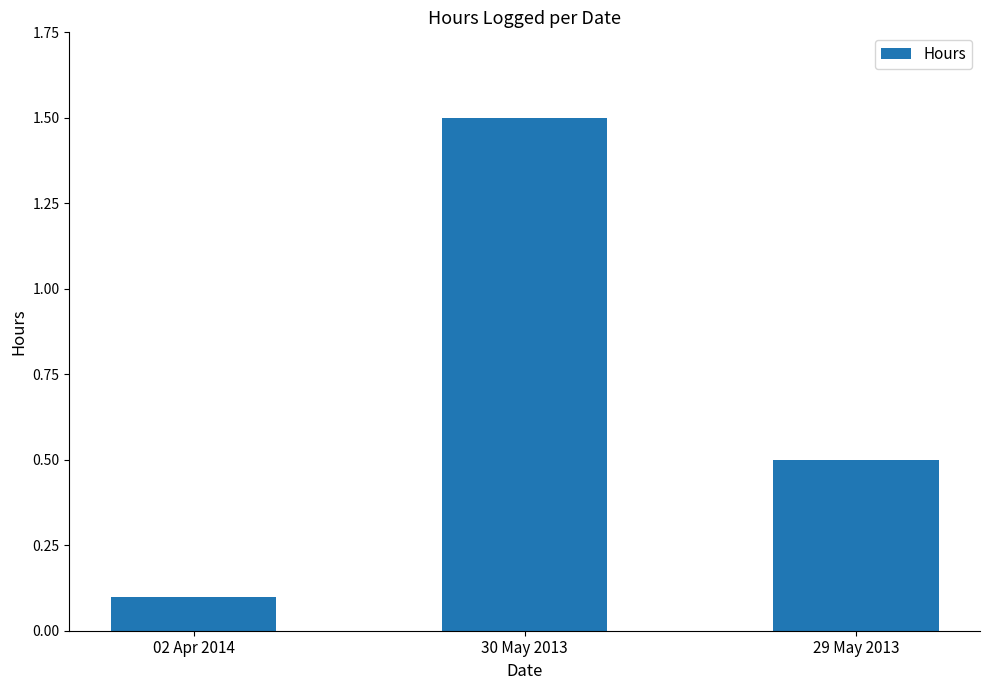

What is the maximum value shown in the chart?

1.5